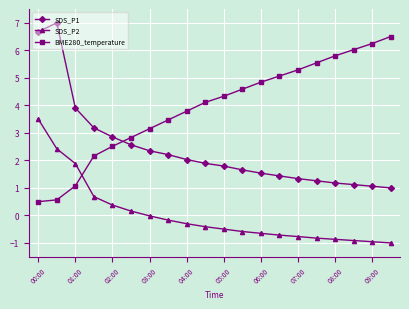

Does the chart have visible grid lines?

Yes